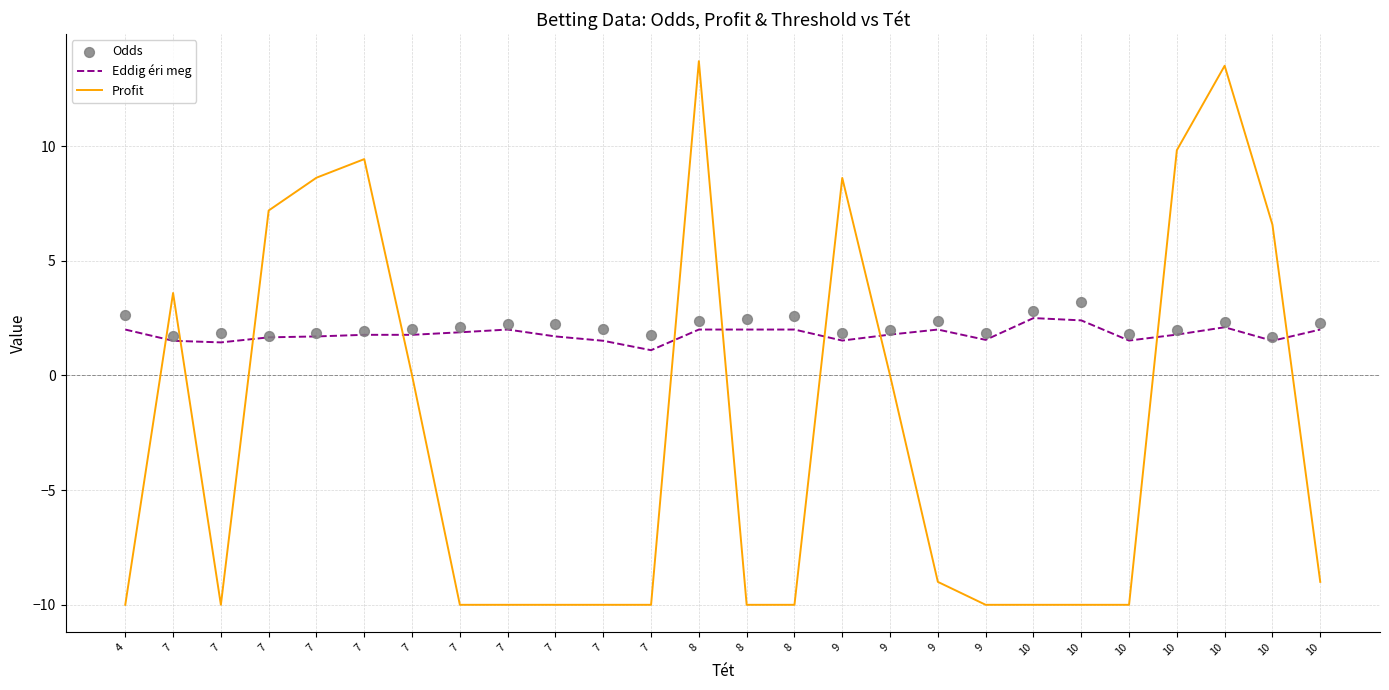

At which category is the sum across all series the highest?

8